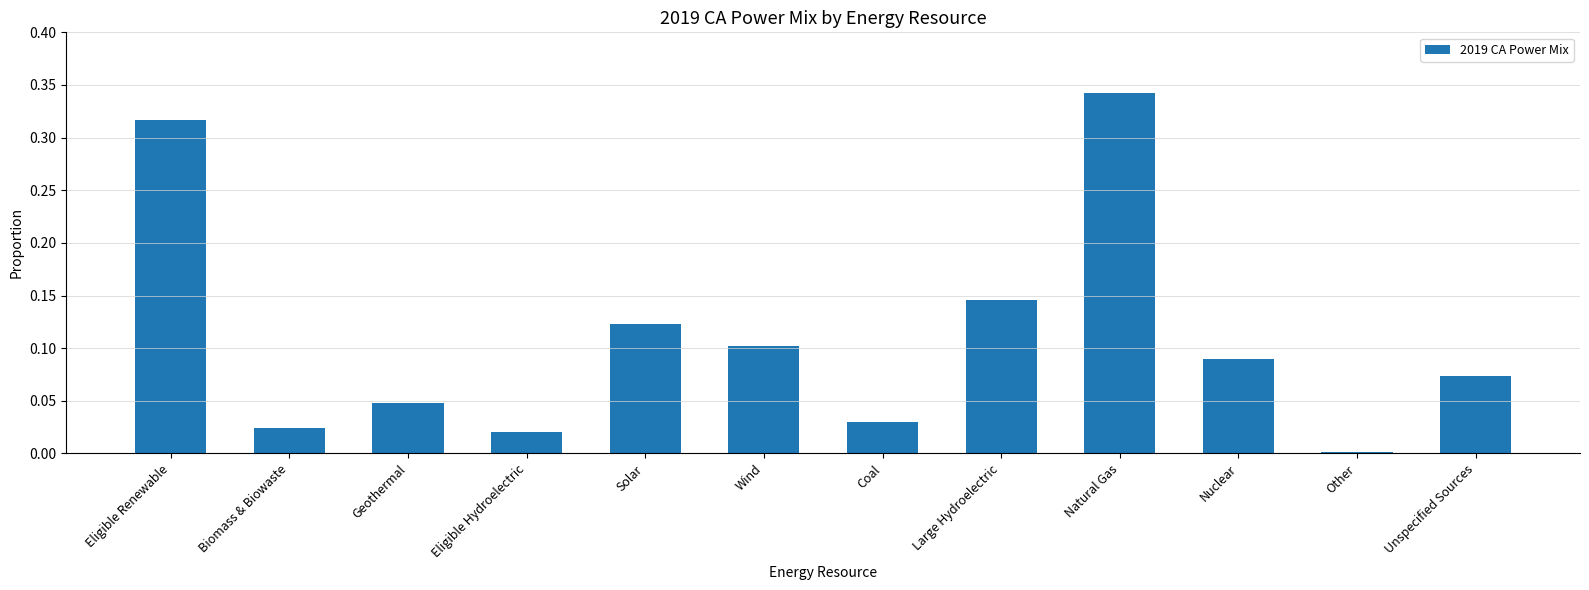

What is the label of the 3rd bar from the right?

Nuclear